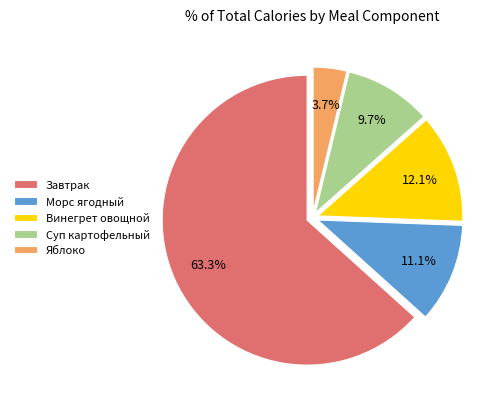

Is the sum of Суп картофельный and Винегрет овощной greater than half?

No